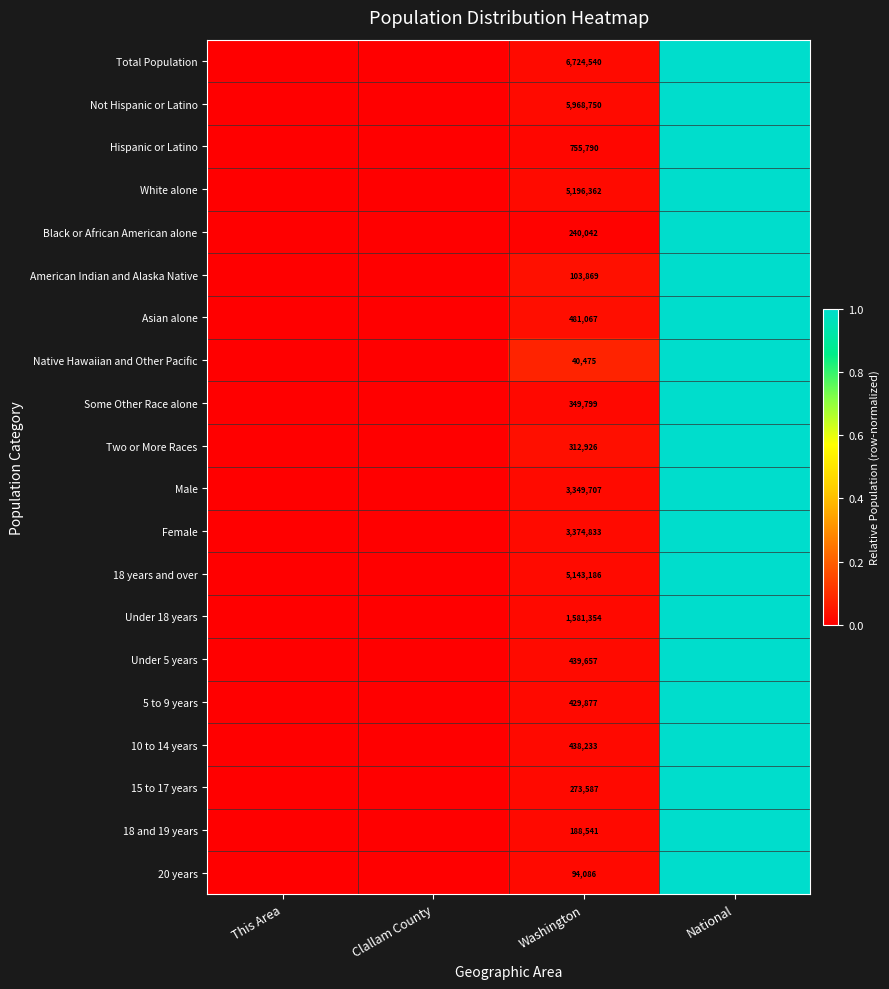

Between Clallam County and Washington, which is larger?

Washington